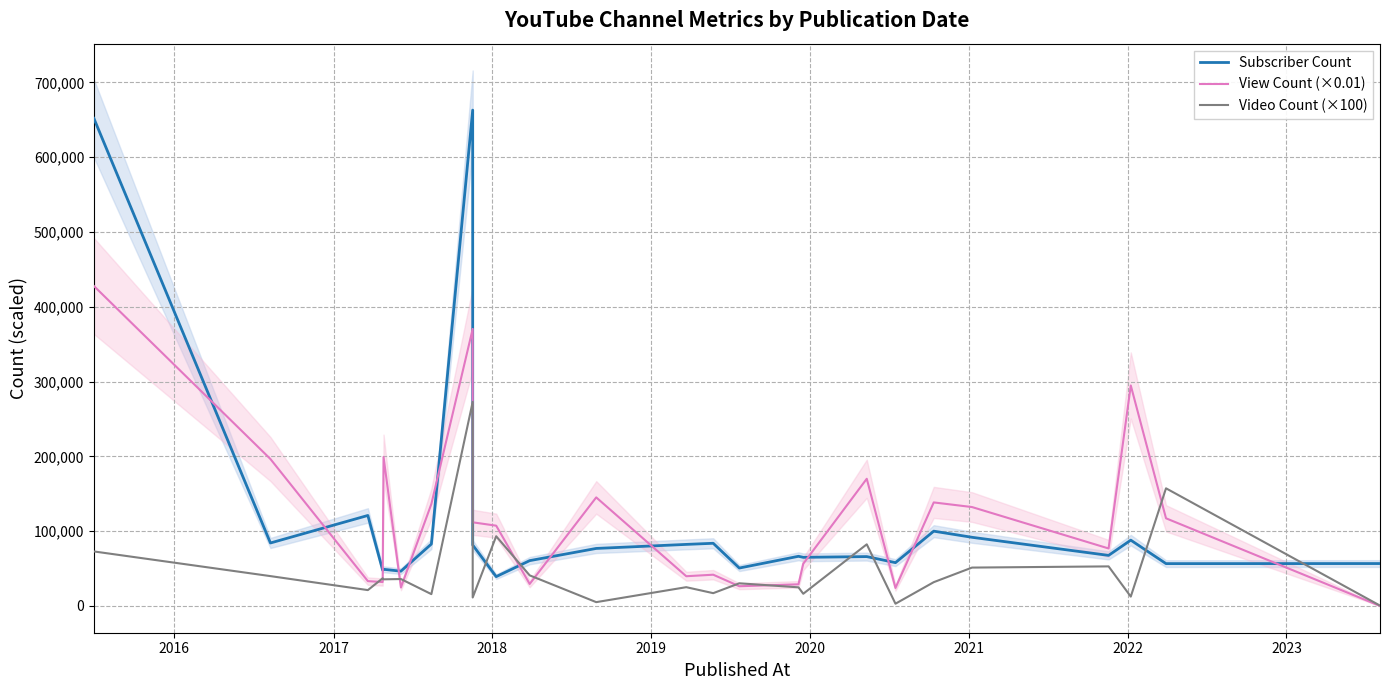

What is the maximum value for Video Count (×100)?

272800.0